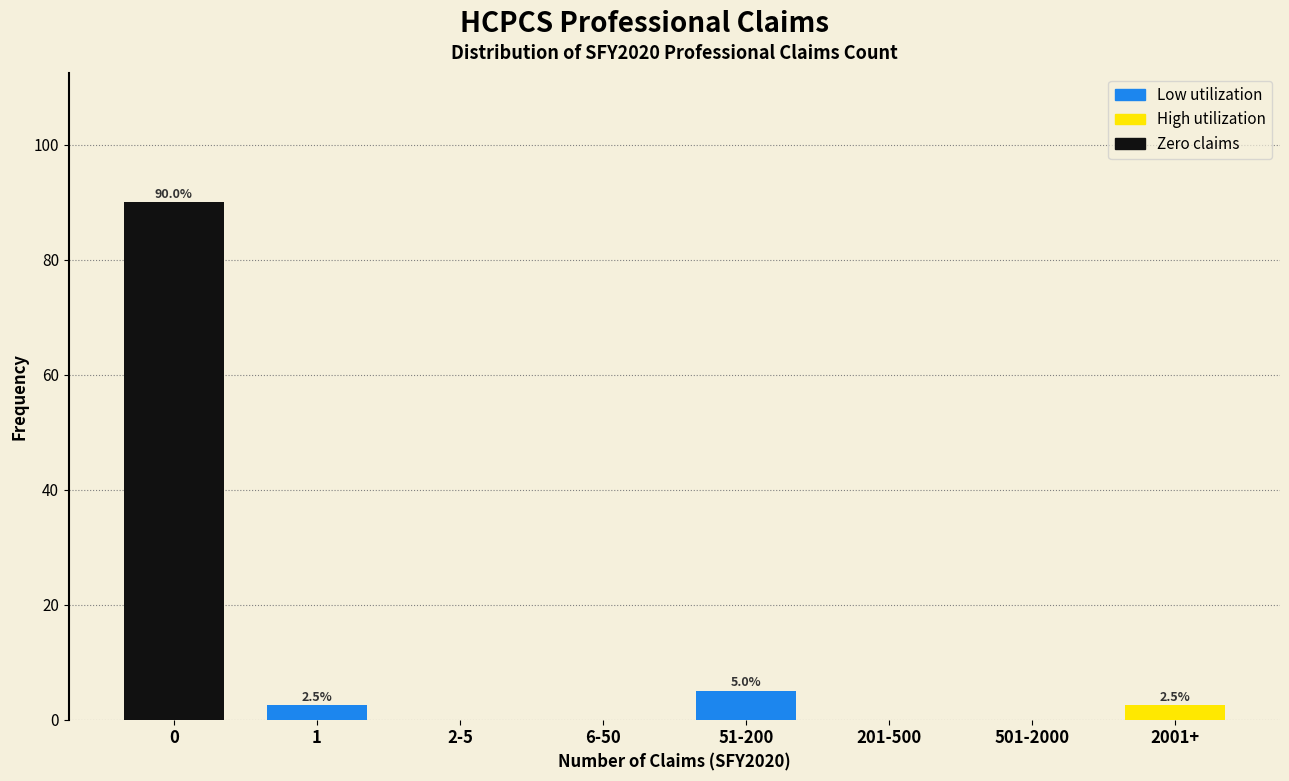

Reading left to right, list all the values displayed in this chart.

0=90.0	1=2.5	2-5=0.0	6-50=0.0	51-200=5.0	201-500=0.0	501-2000=0.0	2001+=2.5